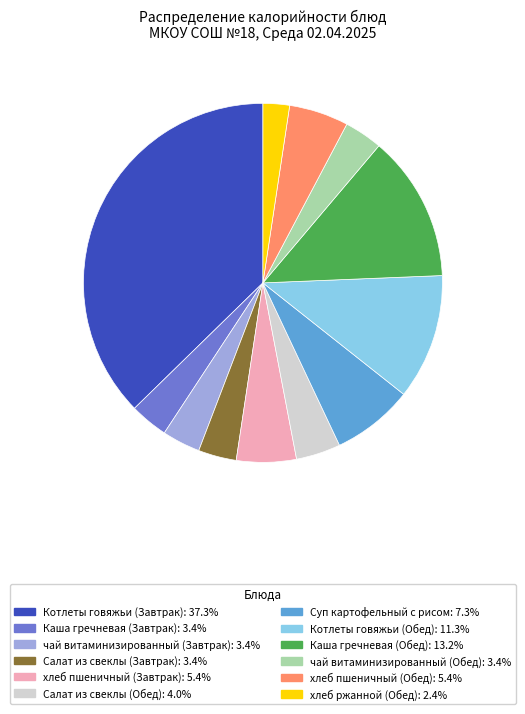

What is the smallest slice in the pie chart?

хлеб ржанной (Обед)